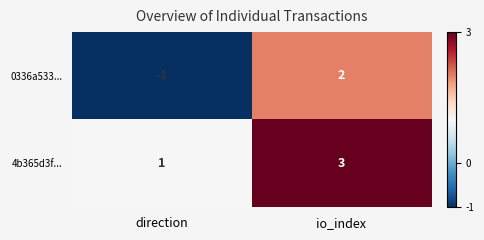

Reading right to left, what are all the values shown in this chart?

0336a533...: io_index=2	direction=-1
4b365d3f...: io_index=3	direction=1